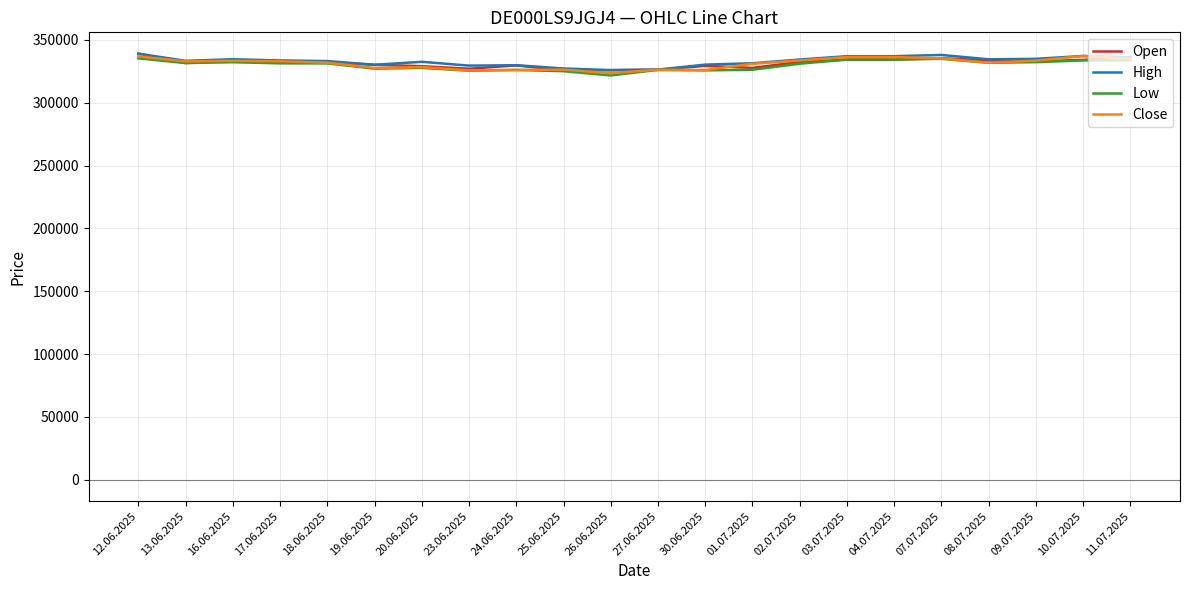

True or false: Open has a value of 572849 at 26.06.2025.

False